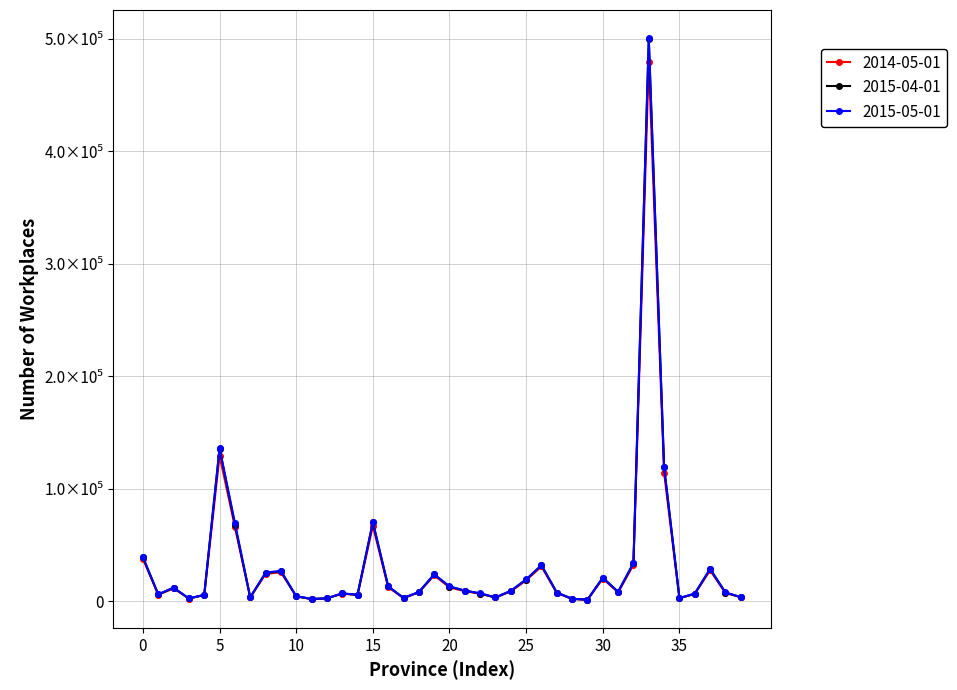

Which series has the largest total across all categories?

2015-05-01